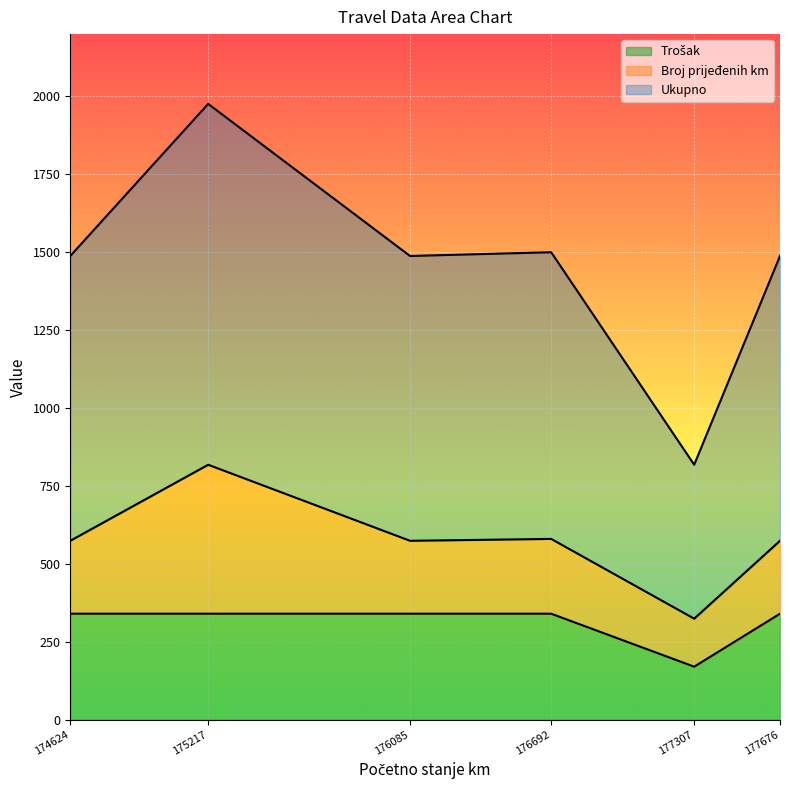

Rank the series at 175217 from lowest to highest value.

Trošak, Broj prijeđenih km, Ukupno